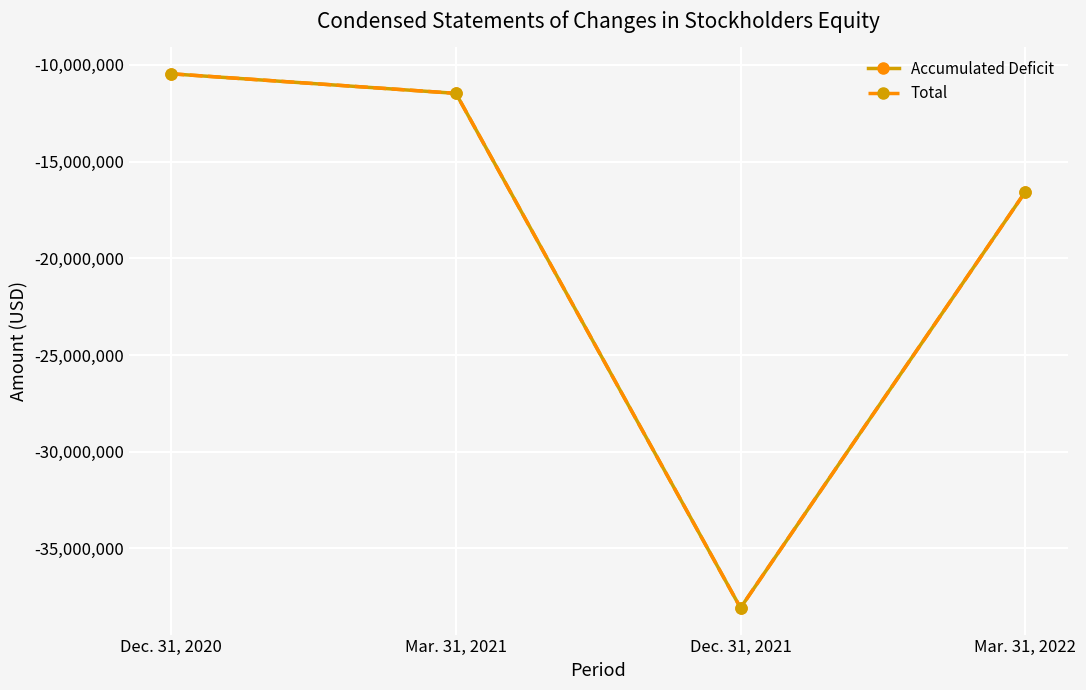

Rank the categories by Total value from lowest to highest.

Dec. 31, 2021, Mar. 31, 2022, Mar. 31, 2021, Dec. 31, 2020